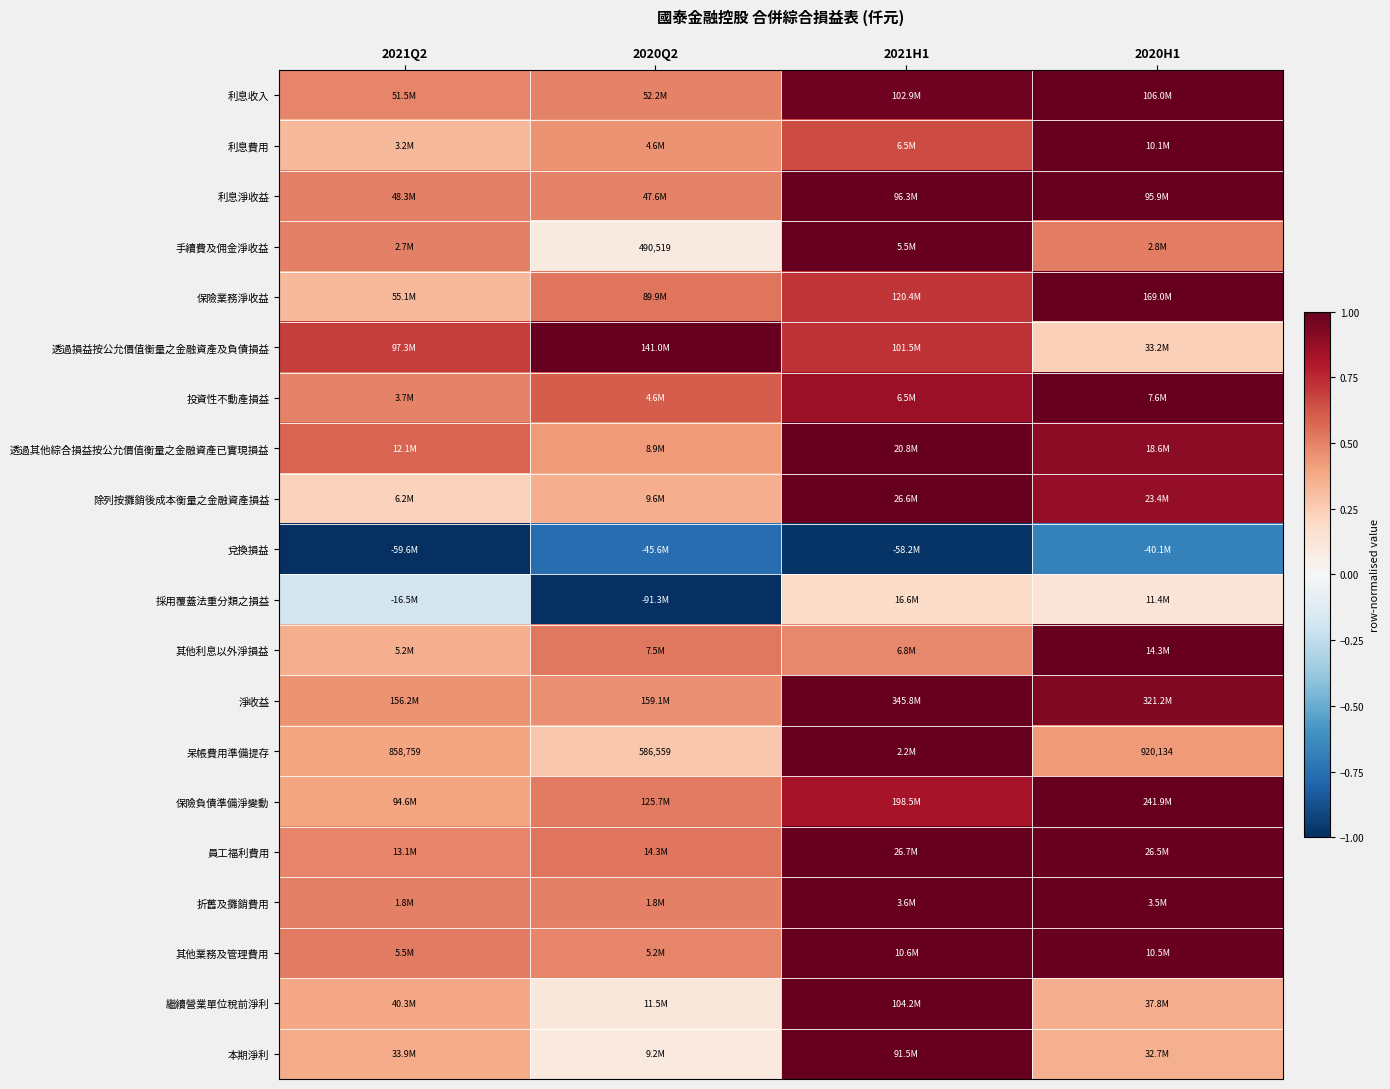

At how many categories does at least one series exceed 0?

4